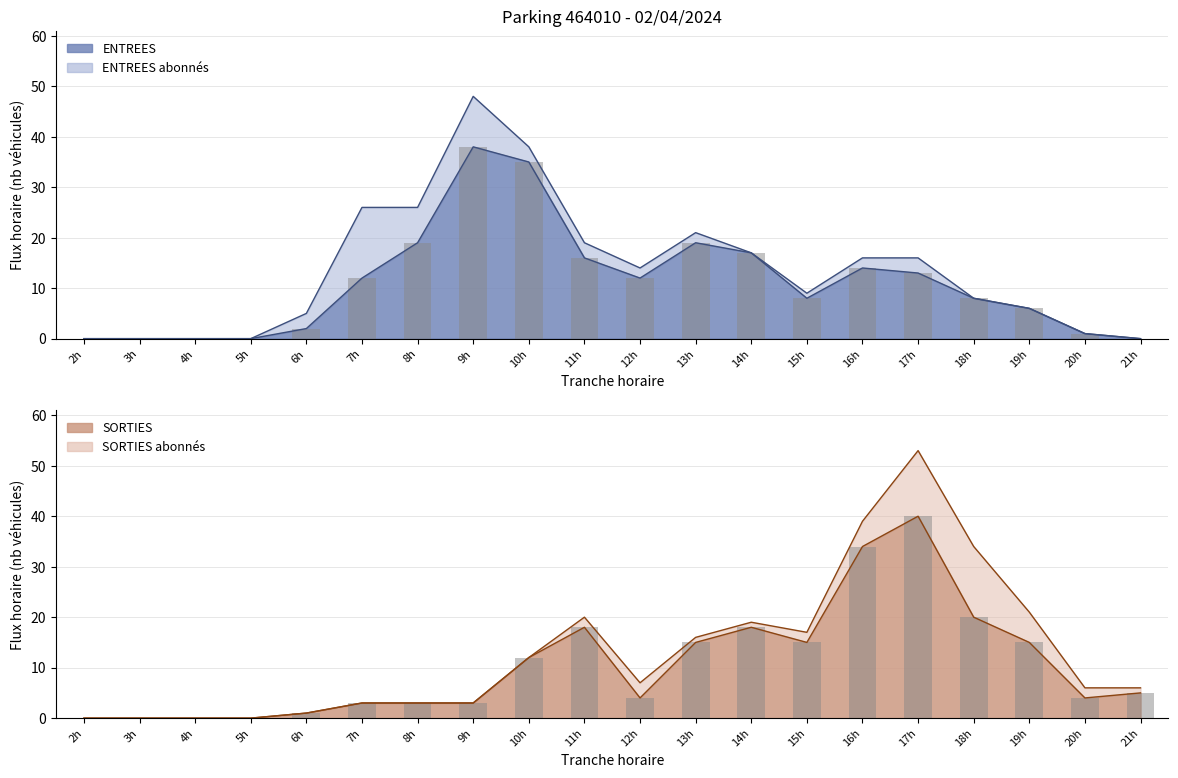

Which has a higher value, 5h or 16h?

16h